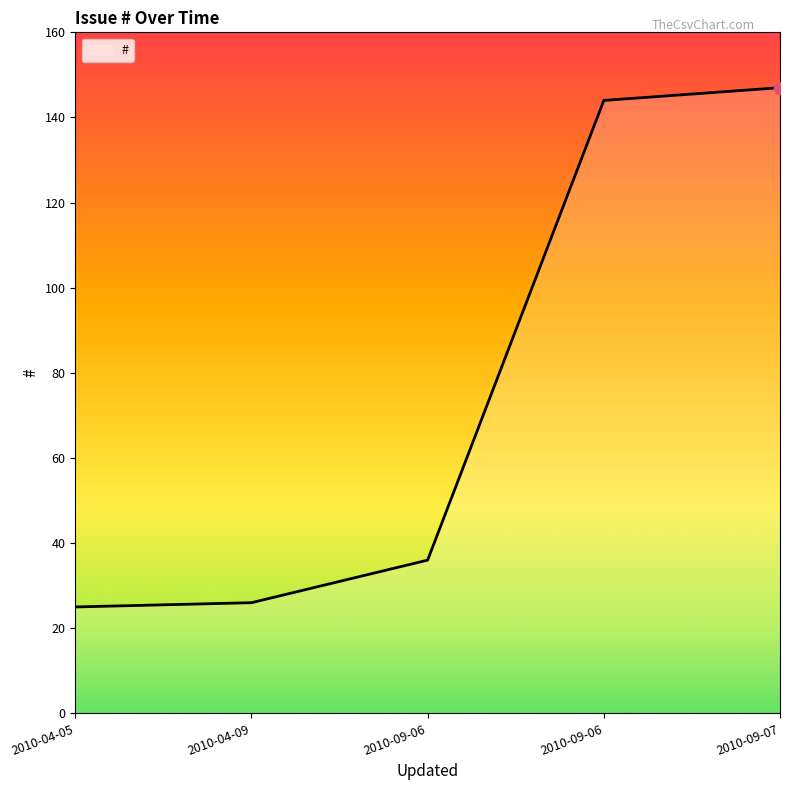

Which has a higher value, 2010-04-05 or 2010-04-09?

2010-04-09